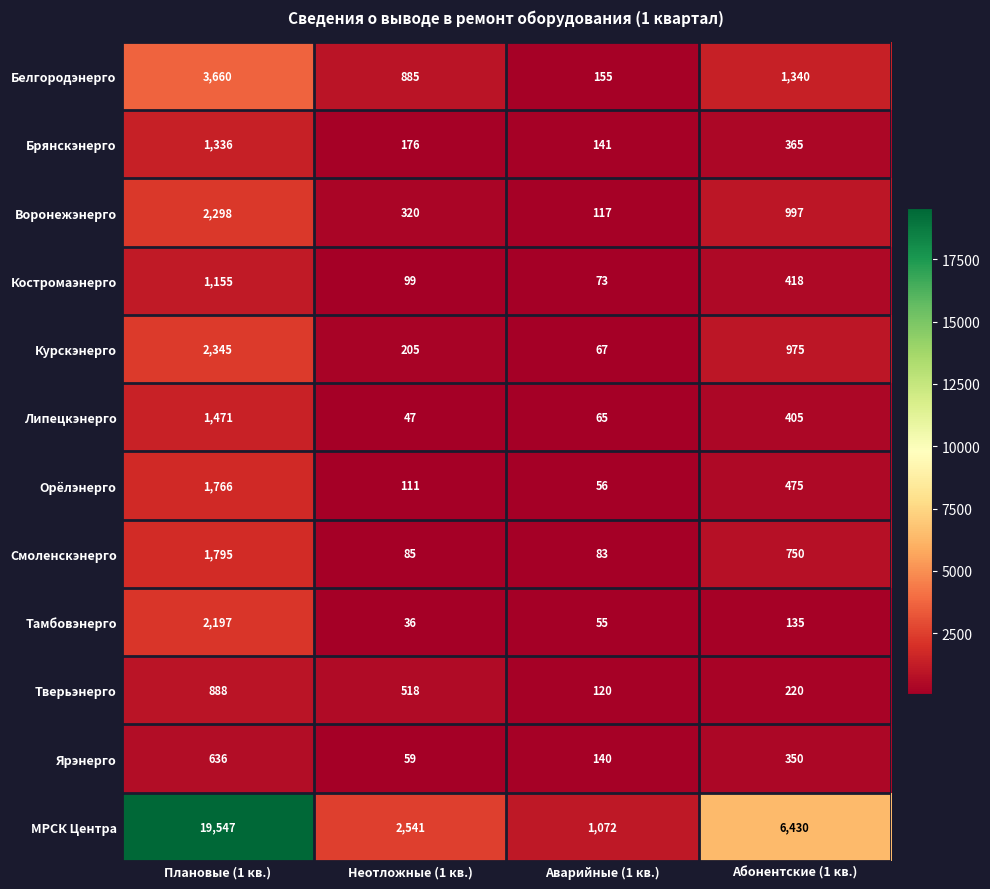

At which label does Курскэнерго first exceed 975?

Плановые (1 кв.)